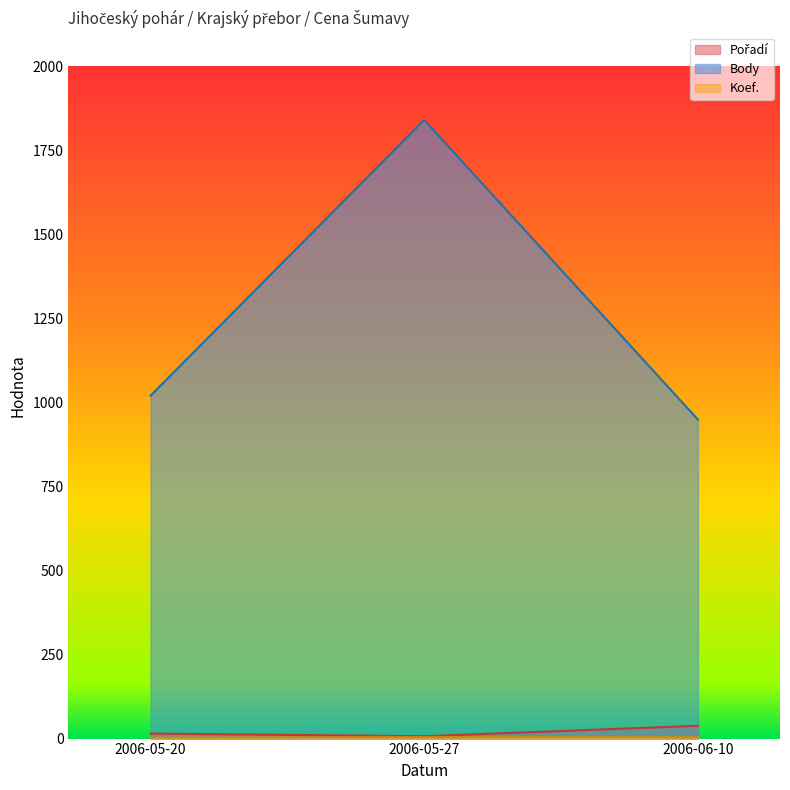

What is the difference between the second highest and minimum values in the Pořadí series?

8